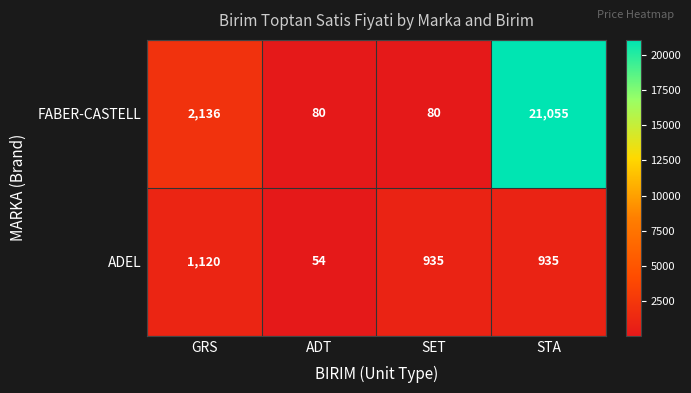

Which series changed the most between ADT and SET?

ADEL